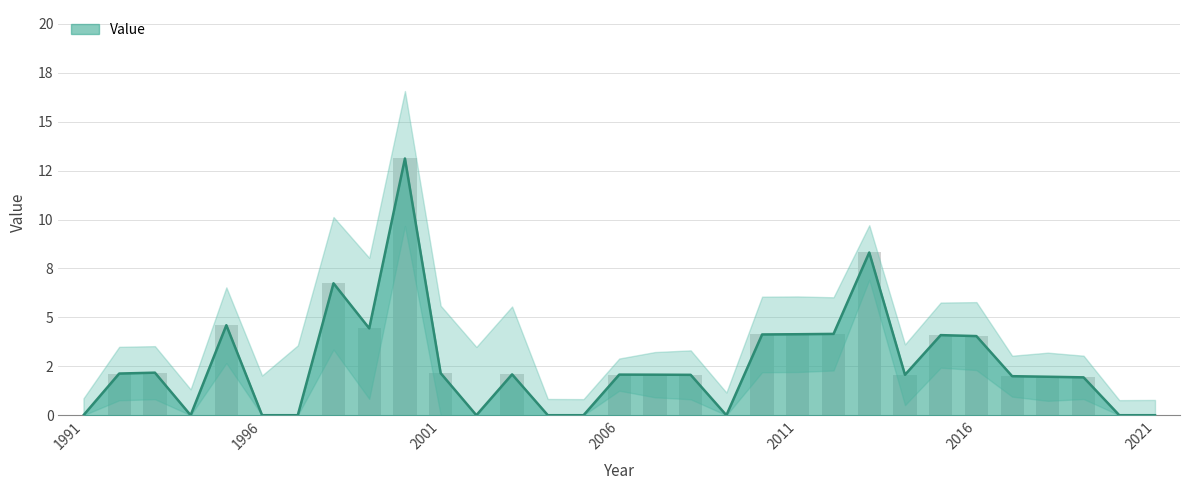

Rank the categories by value from highest to lowest.

2000, 2013, 1998, 1995, 1999, 2012, 2011, 2010, 2015, 2016, 1993, 2001, 1992, 2003, 2006, 2007, 2014, 2008, 2017, 2018, 2019, 1991, 1994, 1996, 1997, 2002, 2004, 2005, 2009, 2020, 2021